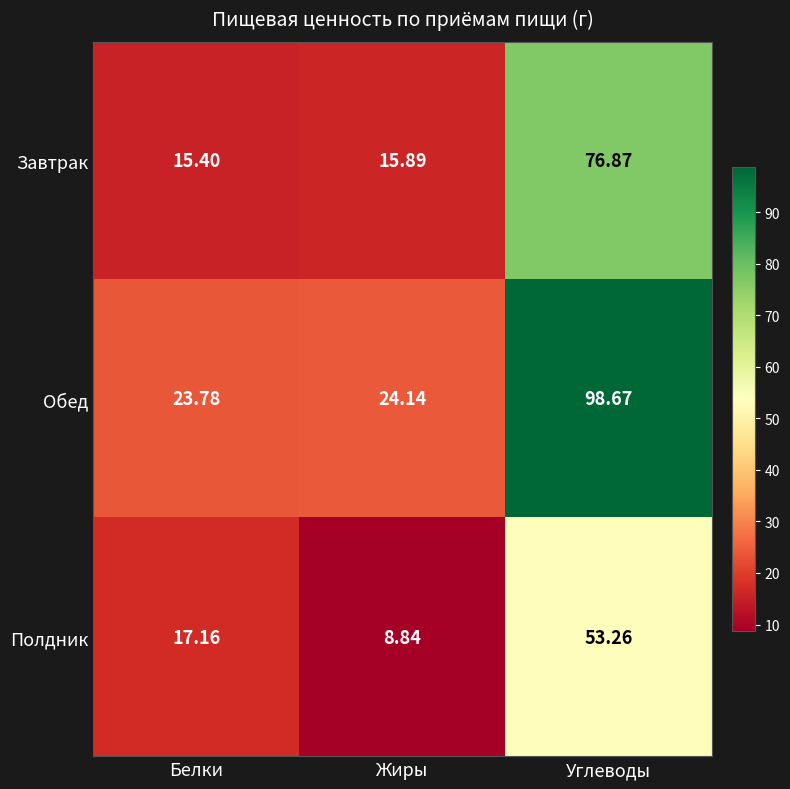

What is the total value across all series at Белки?

56.3